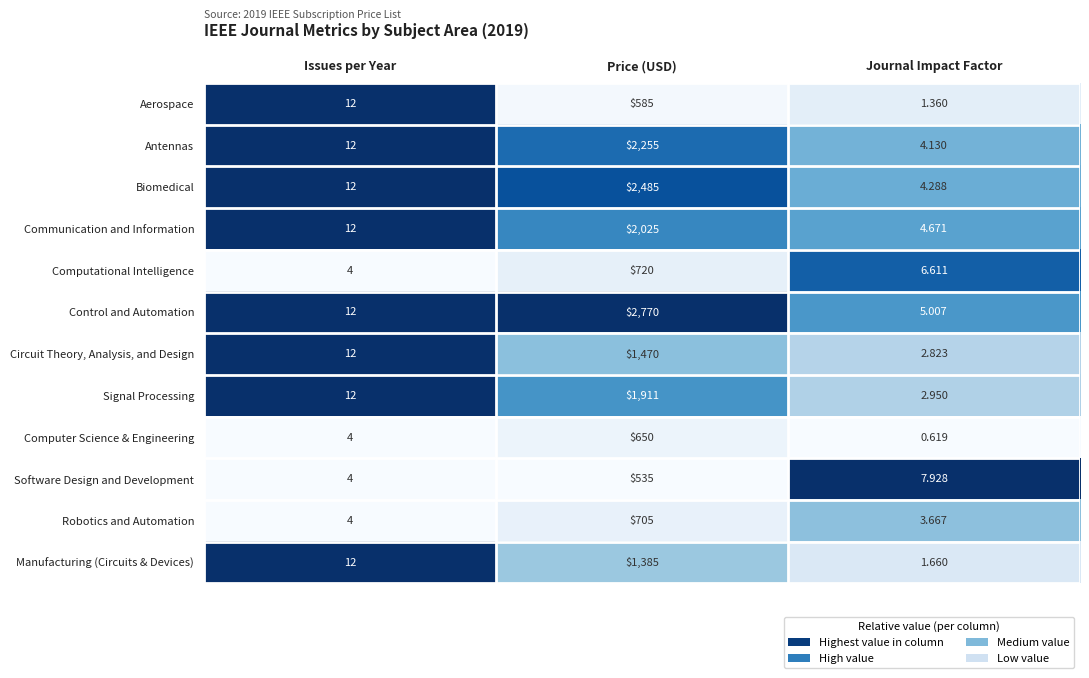

What is the total value across all series at Price (USD)?

17496.0